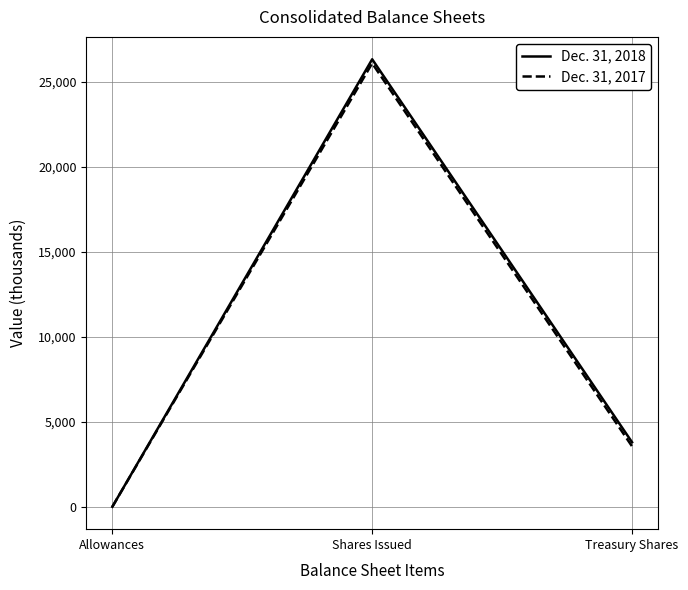

How many categories are shown in the chart?

3